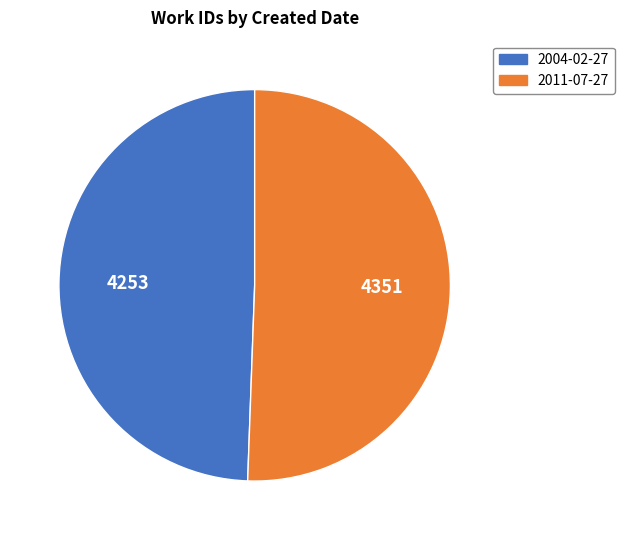

Combined, do 2011-07-27 and 2004-02-27 account for over 50%?

Yes